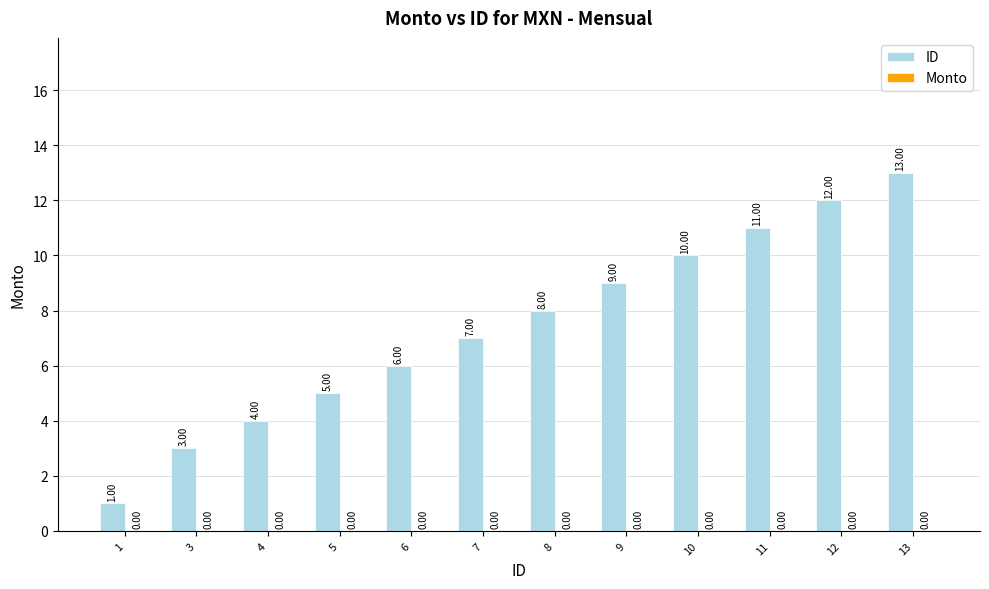

List the labels in order of value, smallest first.

1, 3, 4, 5, 6, 7, 8, 9, 10, 11, 12, 13